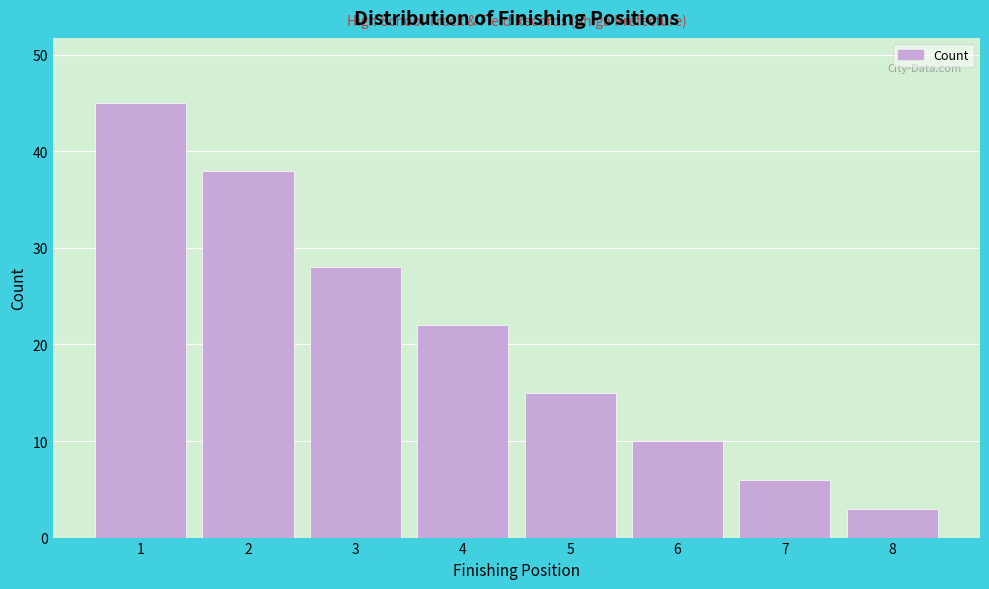

Reading right to left, extract all data points from this chart.

3	6	10	15	22	28	38	45